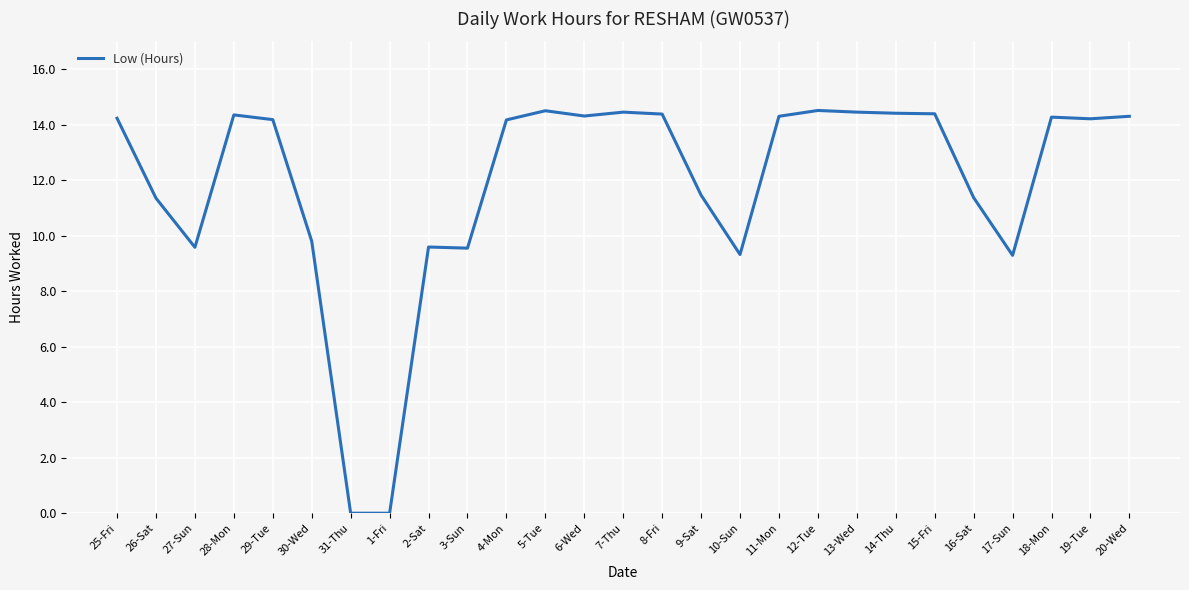

What is the sum of the values at 20-Wed and 8-Fri?

28.7